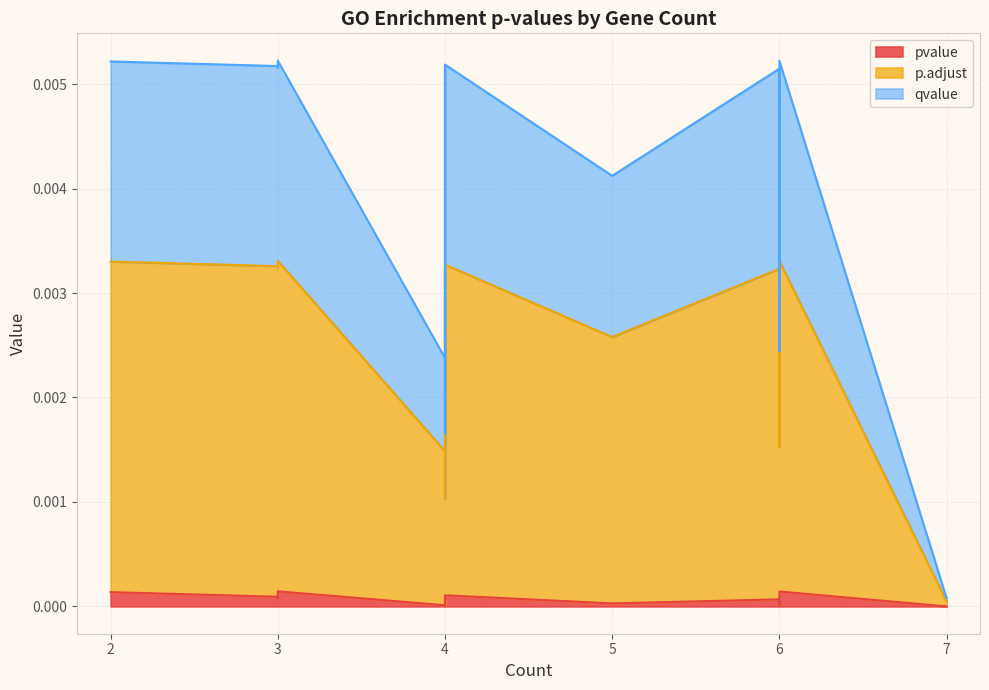

Does the chart display data point markers on the line(s)?

No